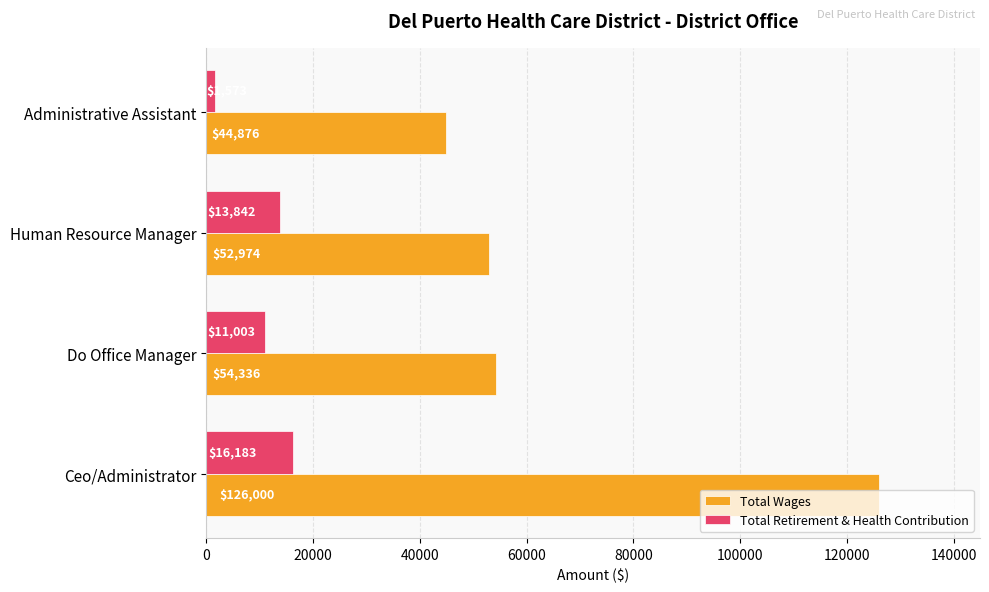

How many distinct data groups are displayed?

2